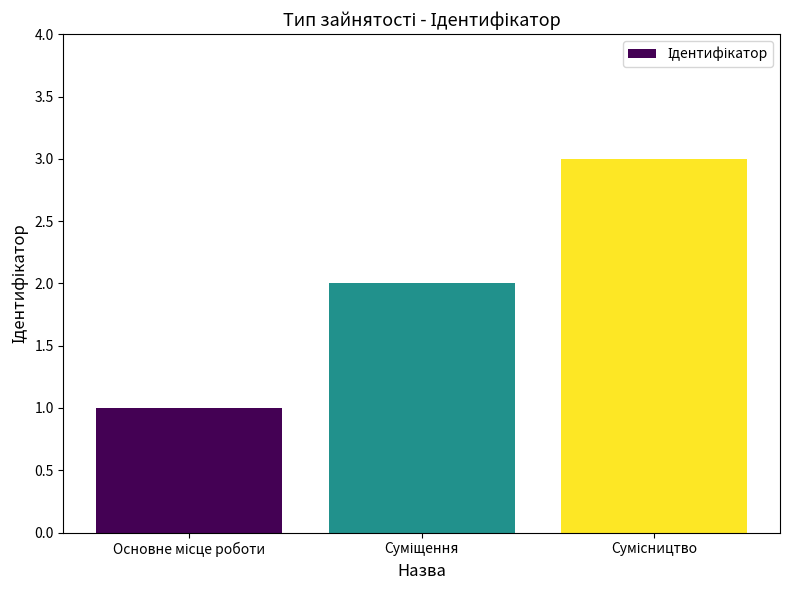

Reading left to right, what are all the values shown in this chart?

1	2	3